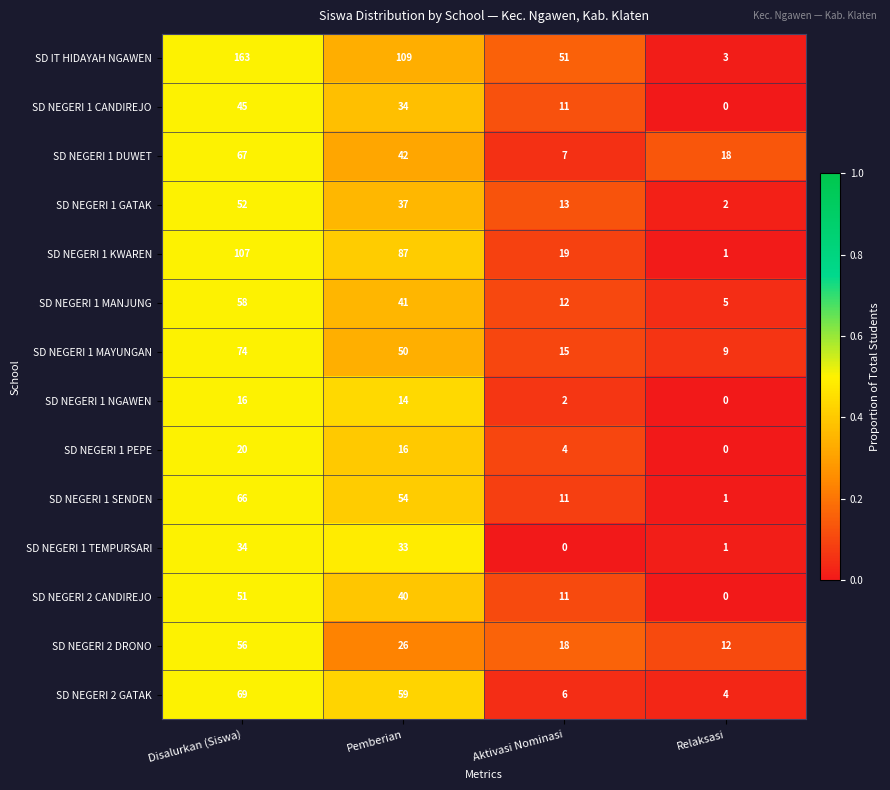

Is it true that SD NEGERI 2 GATAK equals 6 at Aktivasi Nominasi?

True